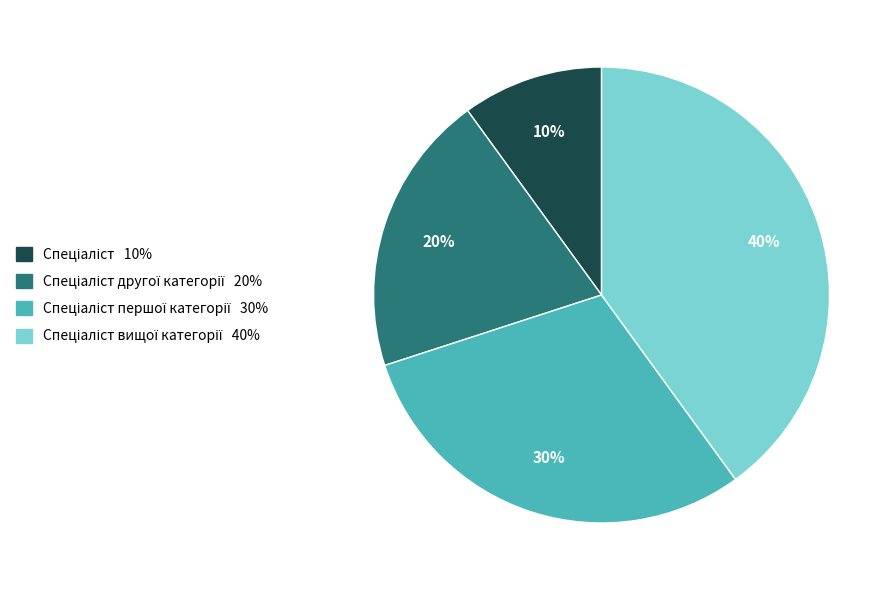

How many segments does this pie chart have?

4